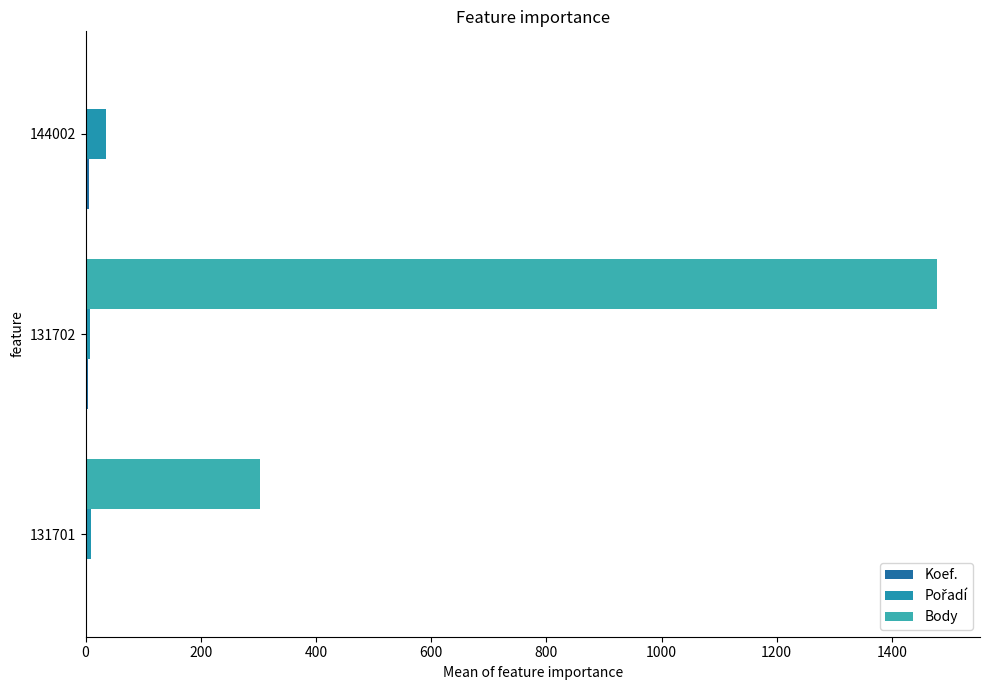

How many distinct data groups are displayed?

3